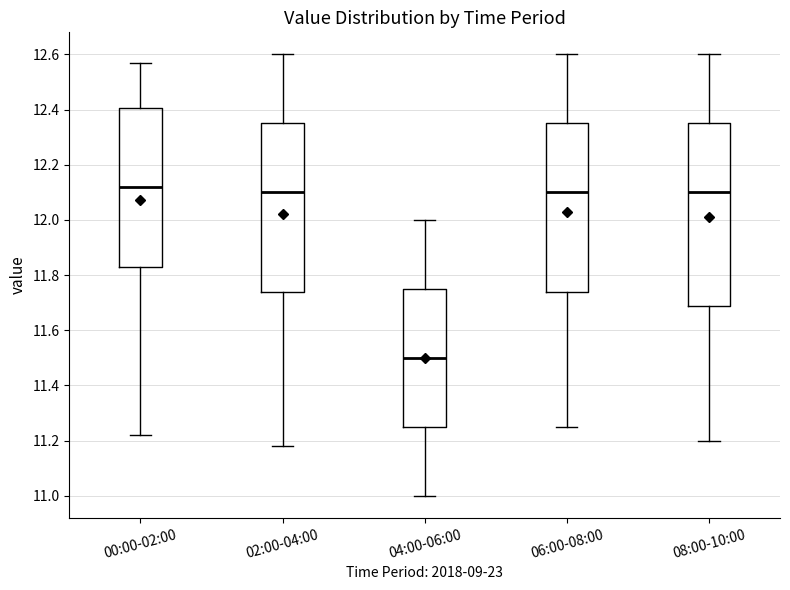

Reading left to right, read every box against the y-axis: the position of its median line, the range the box covers, and the ends of its whiskers. The values are not printed on the chart, so give them approximately, as read against the axis.

00:00-02:00: median 12.12, box 11.84 to 12.40, whiskers 11.22 to 12.58
02:00-04:00: median 12.10, box 11.74 to 12.36, whiskers 11.18 to 12.60
04:00-06:00: median 11.50, box 11.26 to 11.76, whiskers 11.00 to 12.00
06:00-08:00: median 12.10, box 11.74 to 12.36, whiskers 11.26 to 12.60
08:00-10:00: median 12.10, box 11.68 to 12.36, whiskers 11.20 to 12.60